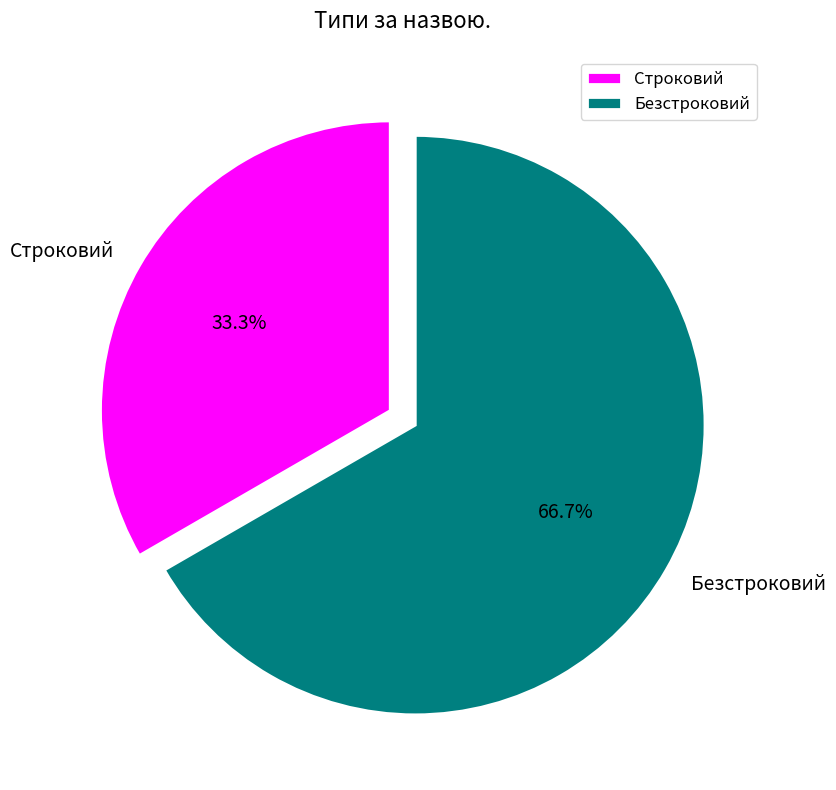

How many slices are in this pie chart?

2